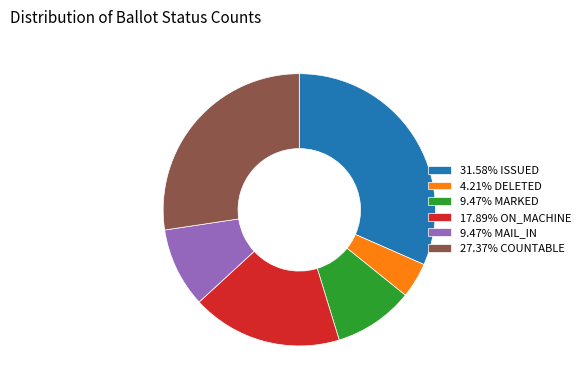

What is the ratio of the value at 4.21% DELETED to the value at 9.47% MAIL_IN?

0.4